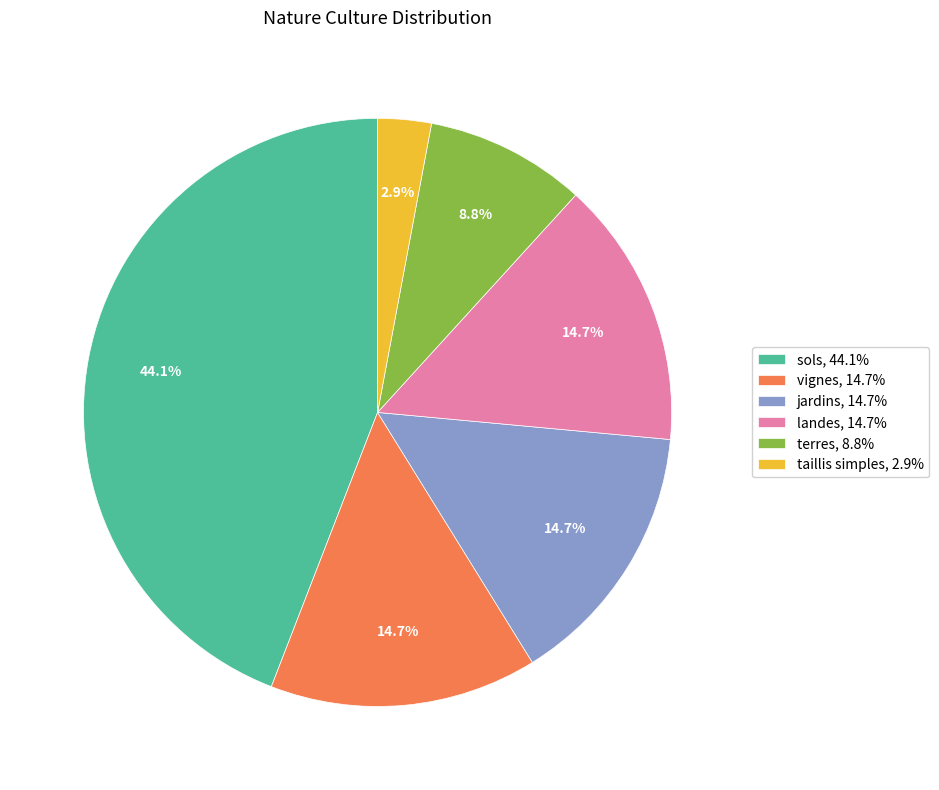

Does terres account for over 50% of the chart?

No